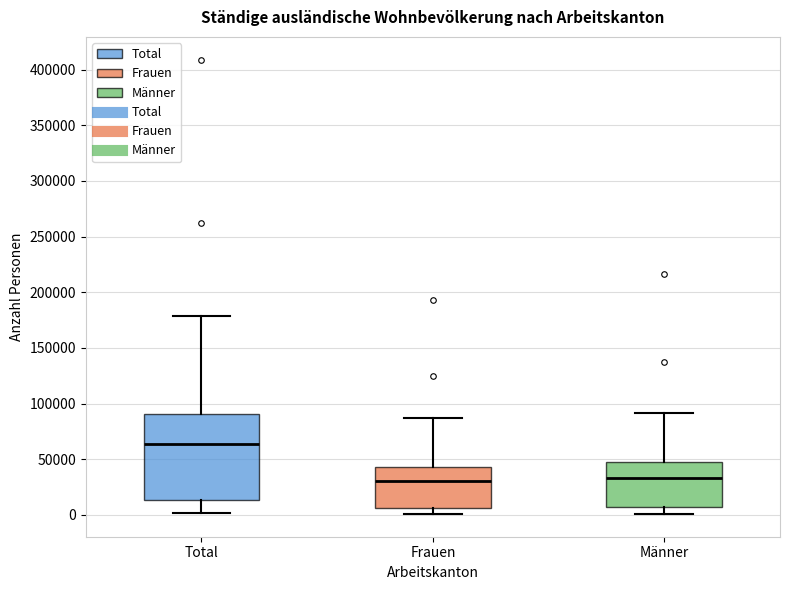

Which box is the tallest, from its lower edge to its upper edge?

Total